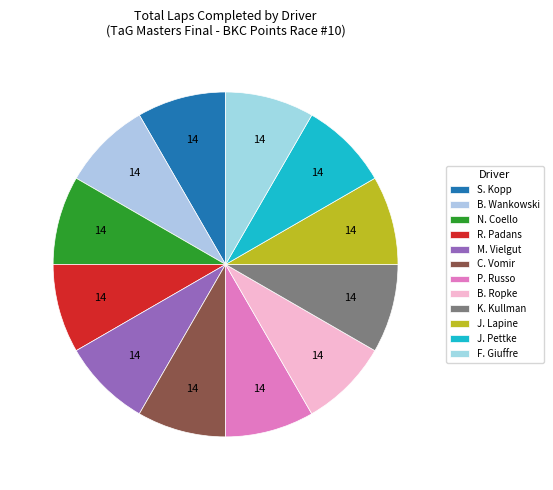

Count the number of slices in the pie.

12